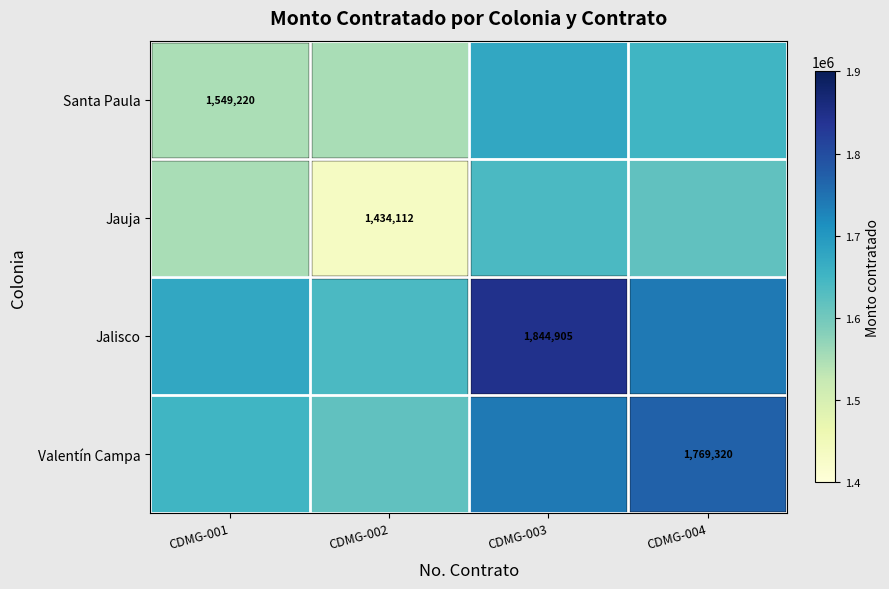

Is it true that Santa Paula equals 1651365.4 at CDMG-004?

True